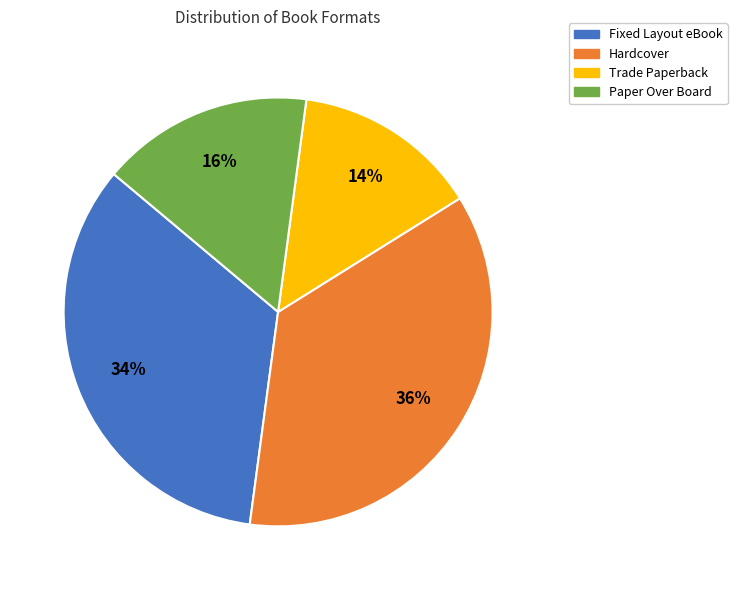

Which slice is the largest?

Hardcover